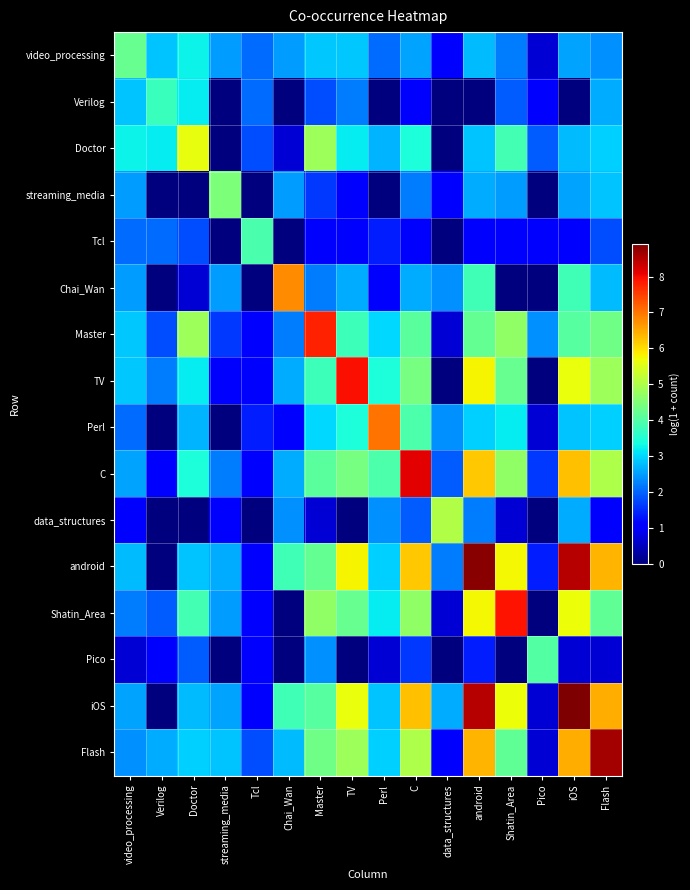

At which category is the sum across all series the highest?

android